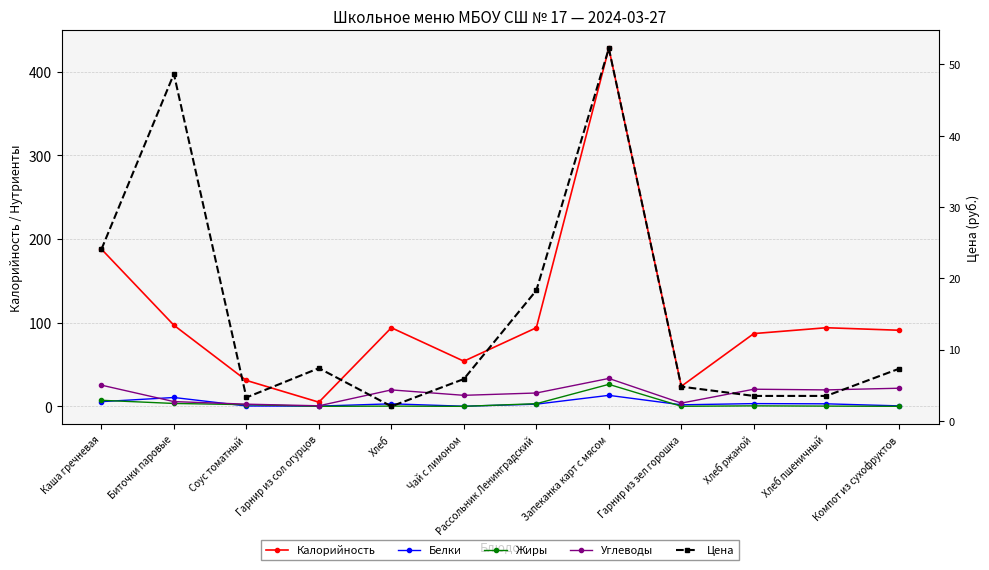

Which series has the largest total across all categories?

Калорийность